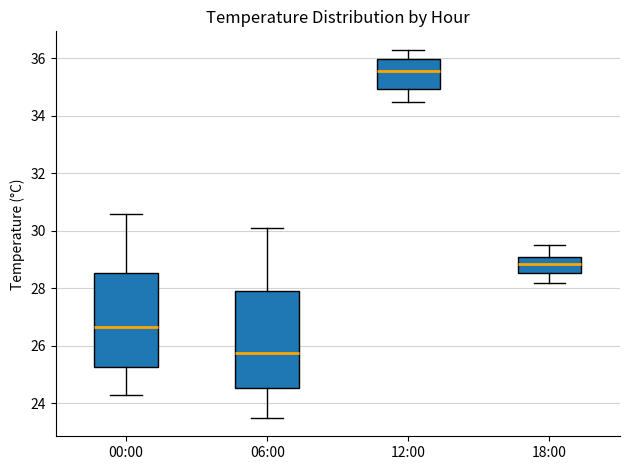

Which box's median line is the highest?

12:00